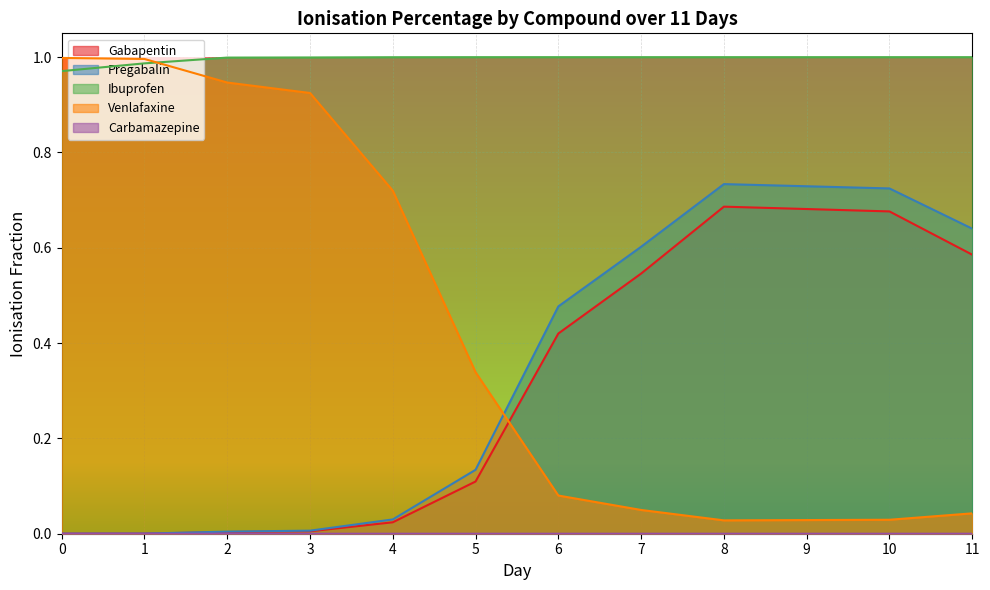

True or false: Ibuprofen and Carbamazepine cross at least once.

False